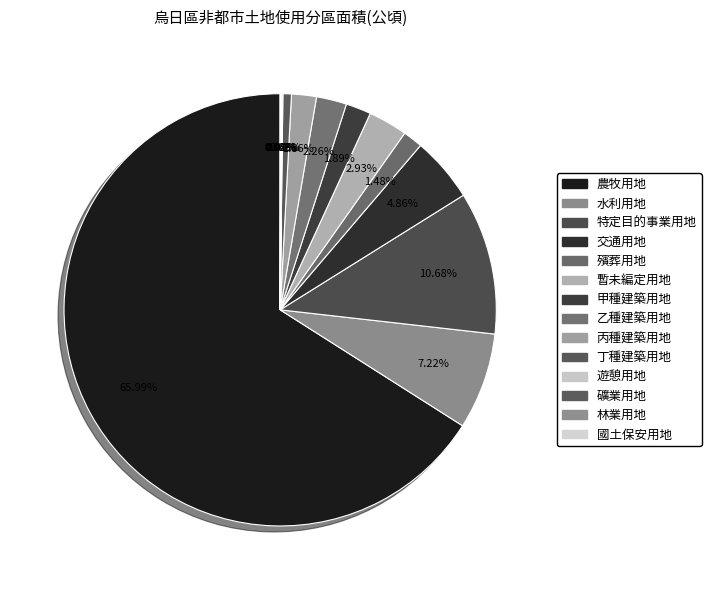

How many segments does this pie chart have?

14